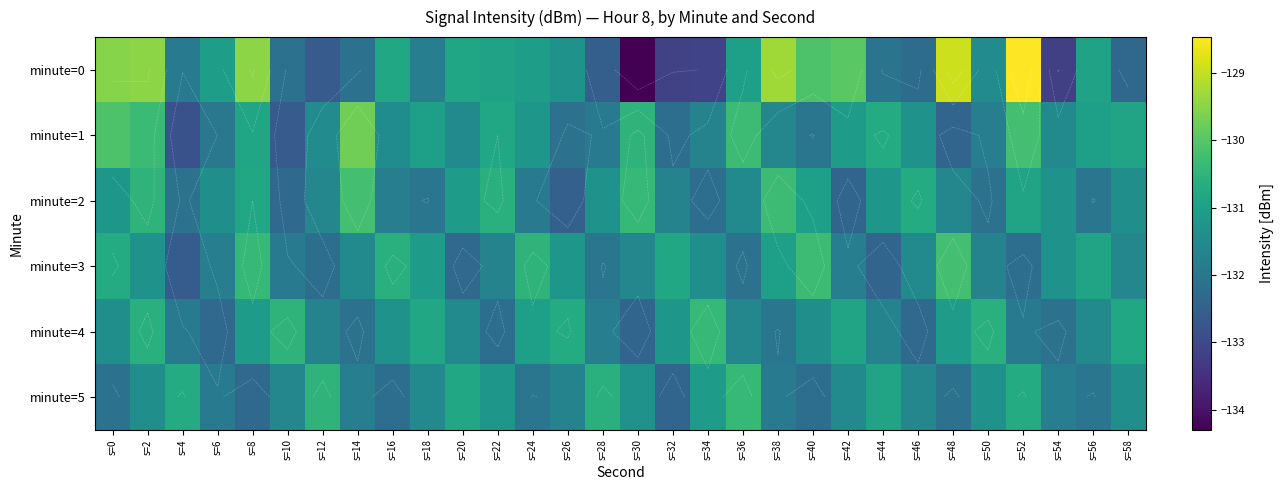

Which series changed the most between s=12 and s=14?

minute=1